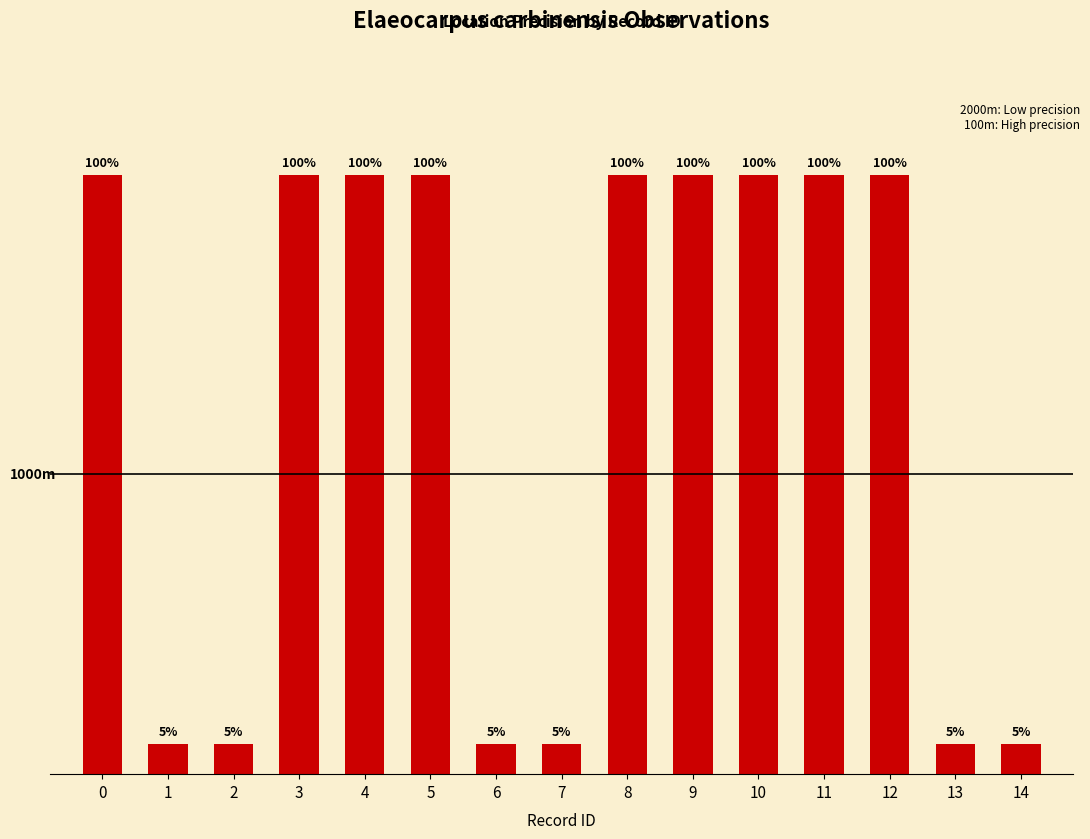

Read the value at 6, to the nearest 100.

100